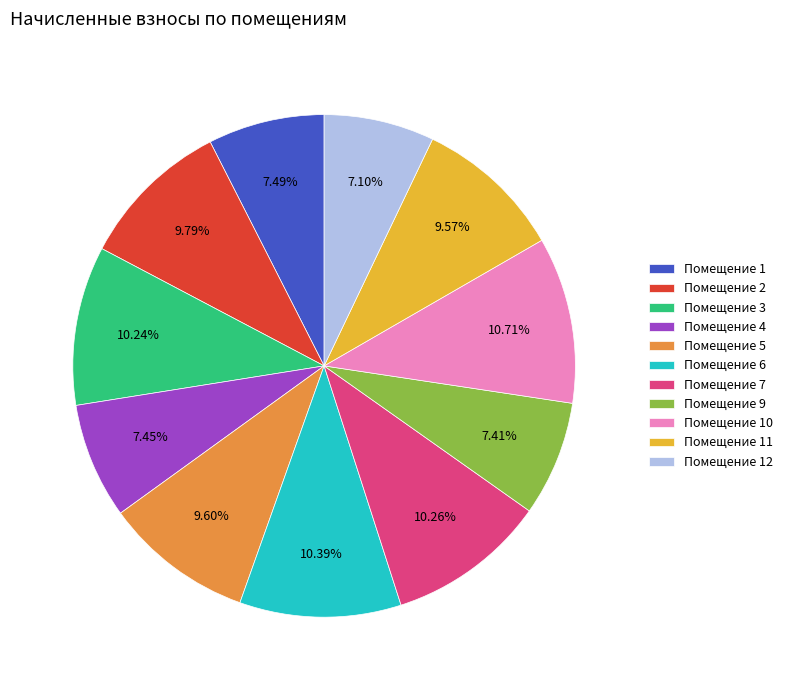

To the nearest percent, what is the average slice percentage?

9%